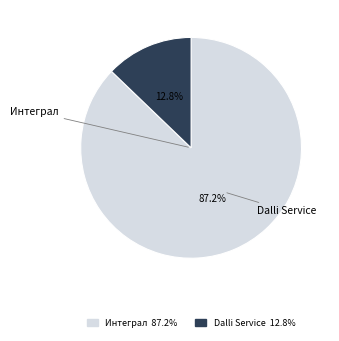

Count the number of slices in the pie.

2